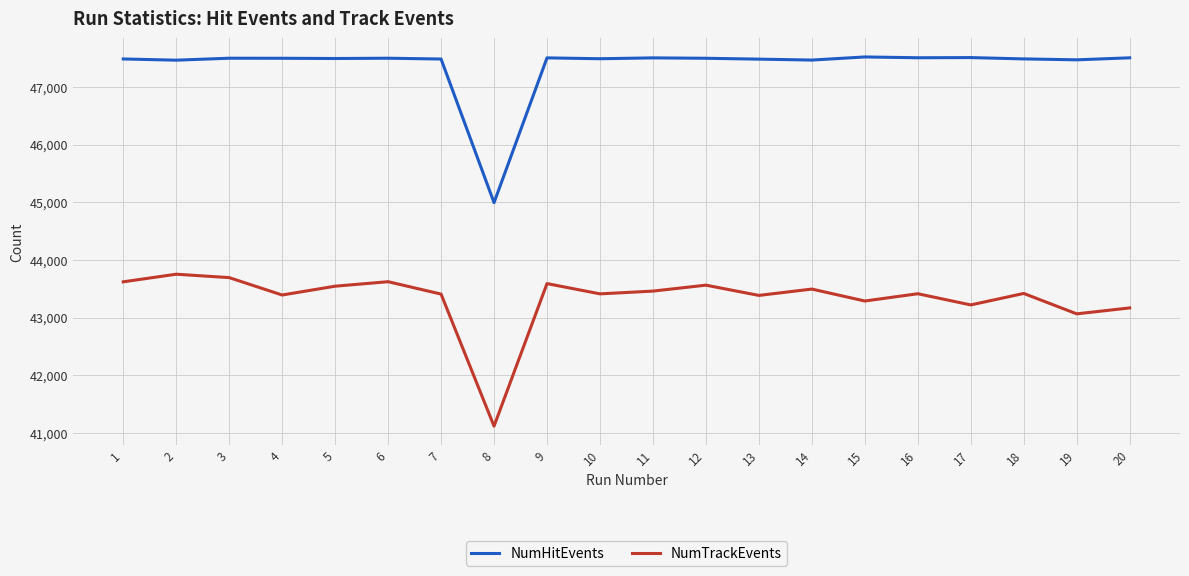

What is the smallest value displayed?

41115